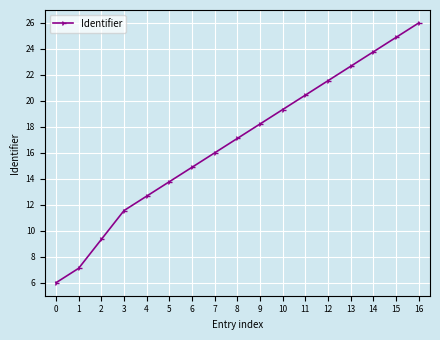

The value at 3 is 11.6. True or false?

True